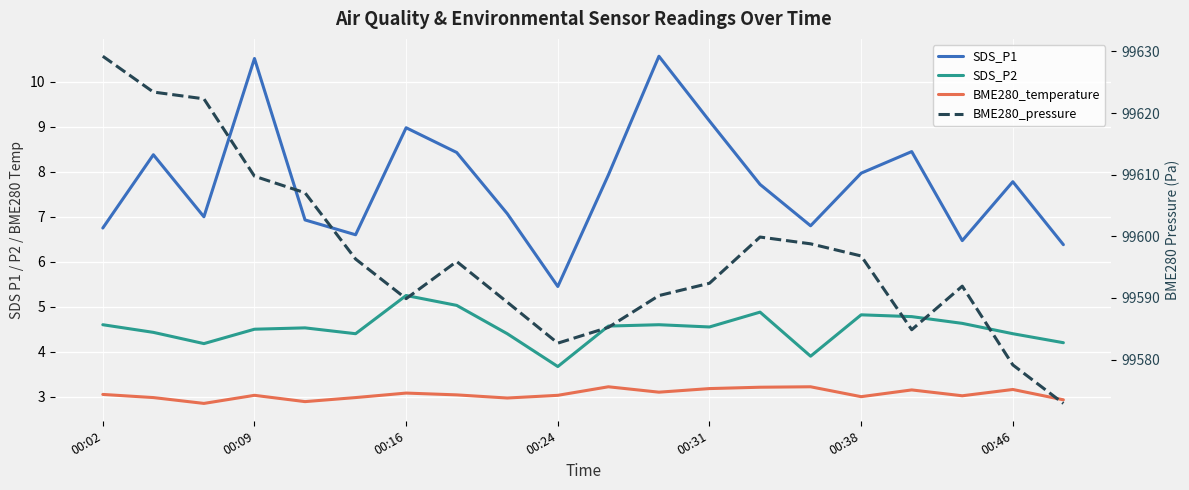

What is the minimum value shown in the chart?

2.9